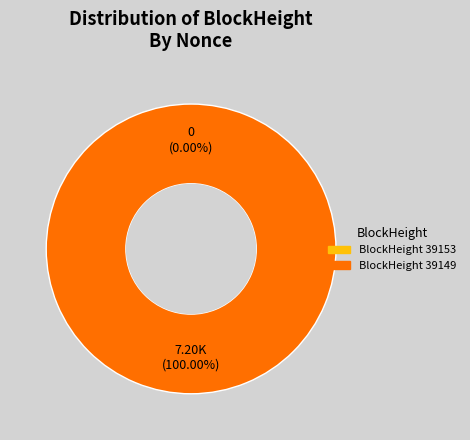

How many slices are in this pie chart?

2